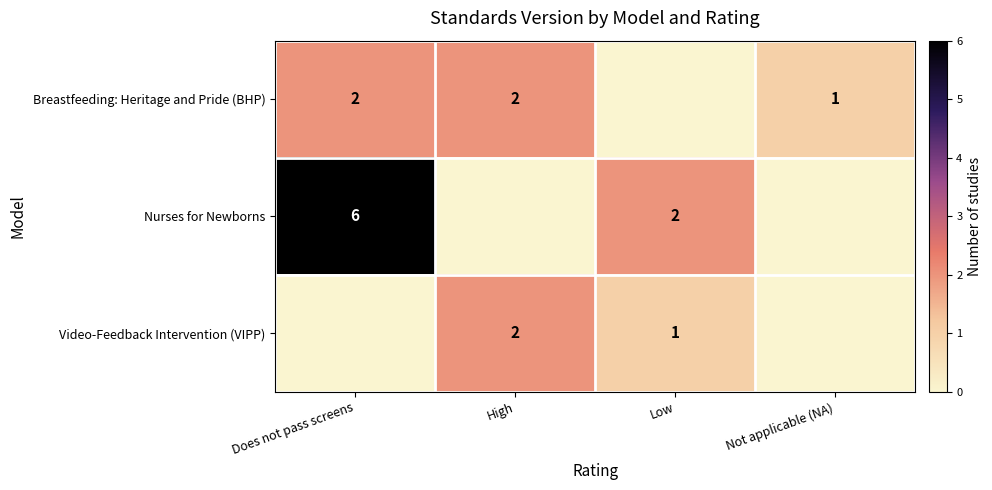

Is it true that Video-Feedback Intervention (VIPP) equals 1 at High?

False